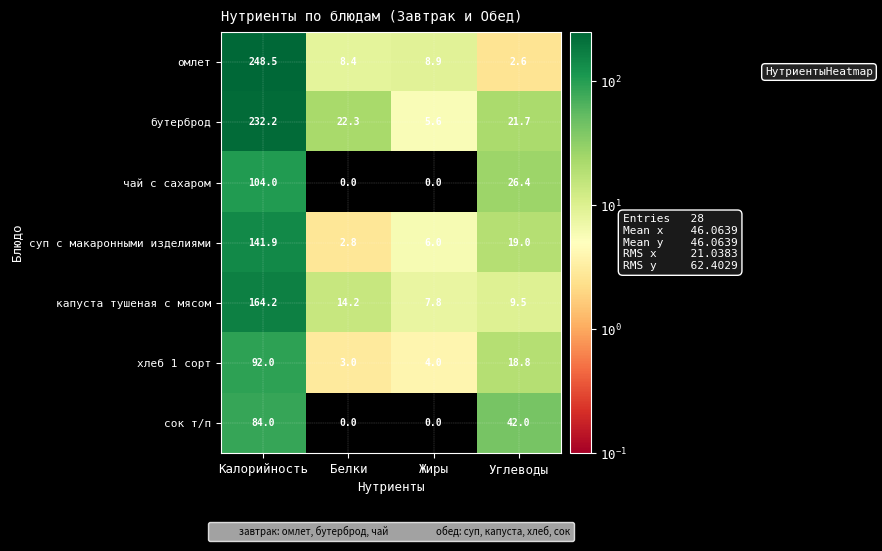

What is the total value across all series at Углеводы?

140.0